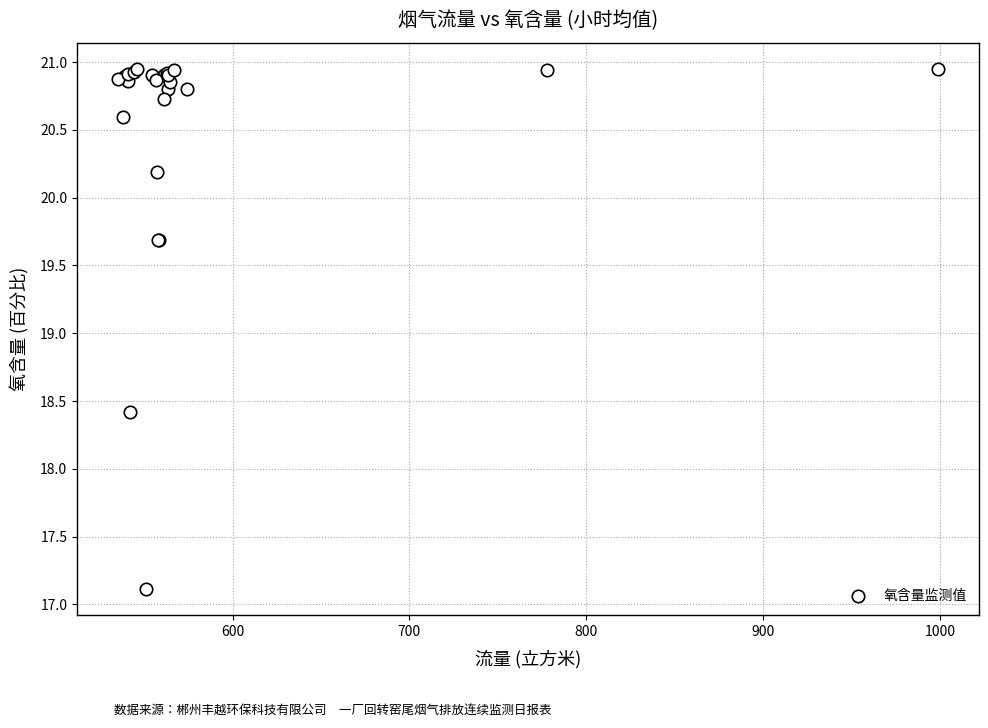

What Y value in the scatter plot is closest to 19?

18.4